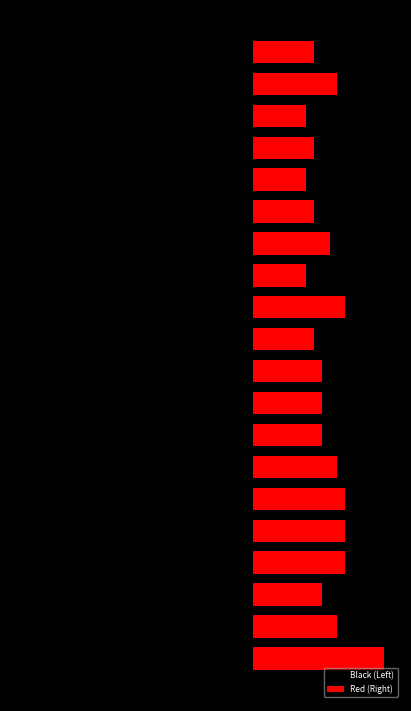

Reading left to right, list all the values displayed in this chart.

Black (Left): 0=-289	1=-248	2=-229	3=-228	4=-223	5=-218	6=-218	7=-213	8=-204	9=-202	10=-198	11=-197	12=-195	13=-193	14=-186	15=-177	16=-169	17=-166	18=-165	19=-165
Red (Right): 0=170	1=110	2=90	3=120	4=120	5=120	6=110	7=90	8=90	9=90	10=80	11=120	12=70	13=100	14=80	15=70	16=80	17=70	18=110	19=80